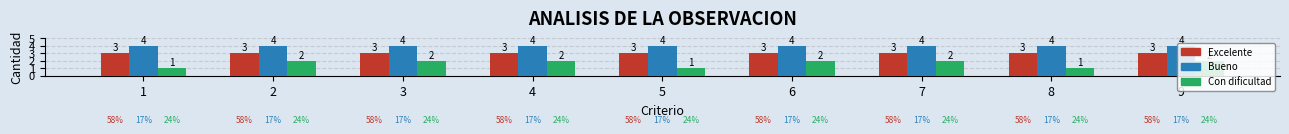

What is the difference between the maximum and minimum values in the Con dificultad series?

1